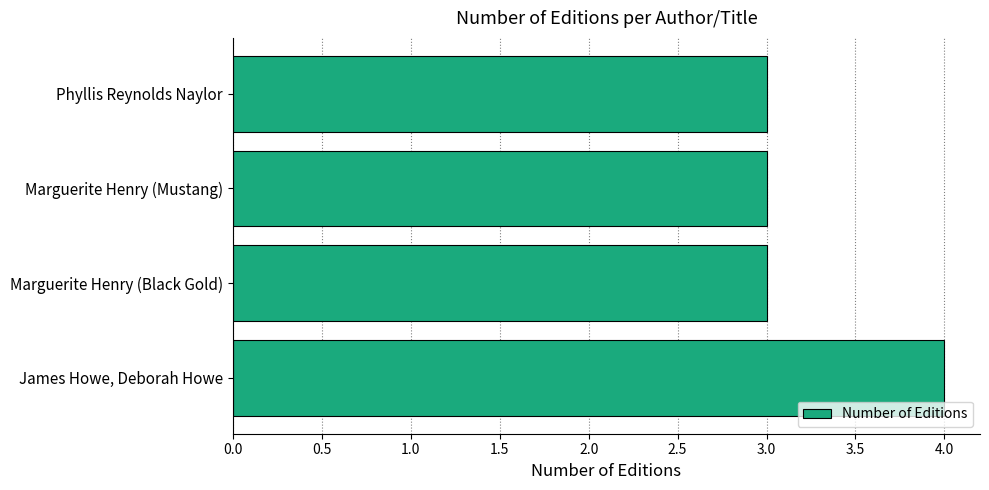

Count the values in the range 3 to 4.

4